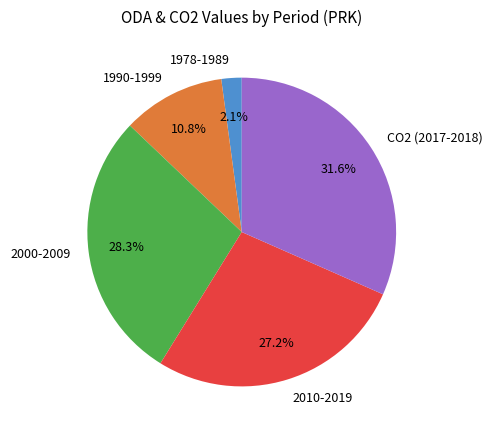

Is there a majority slice in this chart?

No